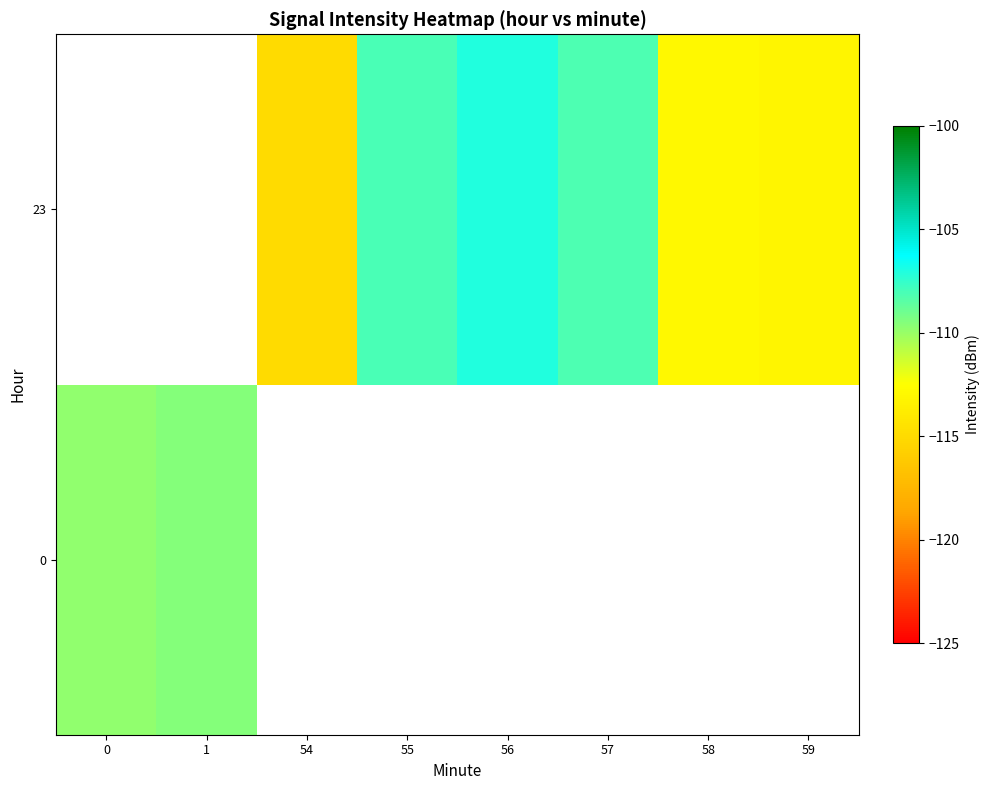

How many categories are shown in the chart?

8